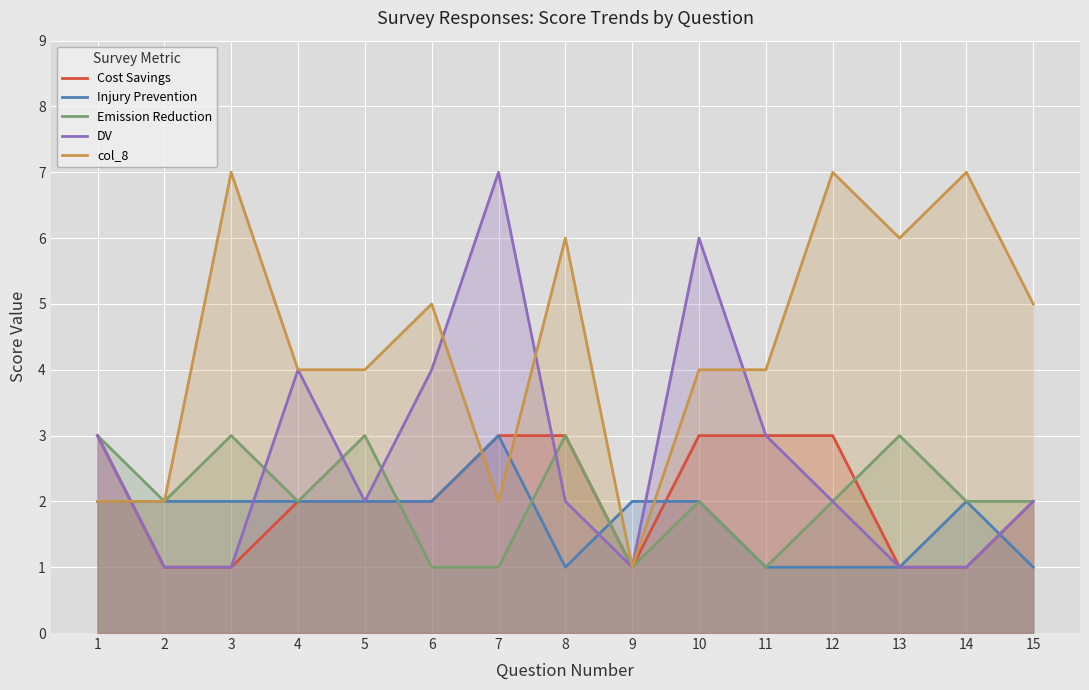

Is it true that col_8 equals 9 at 14?

False